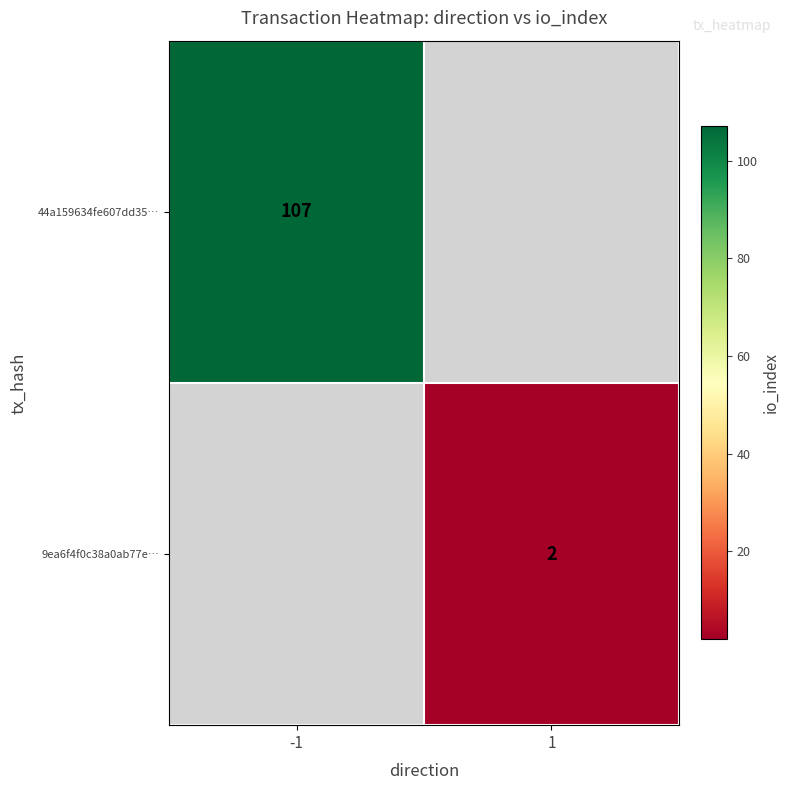

The value of 44a159634fe607dd35… at -1 is 107. True or false?

True